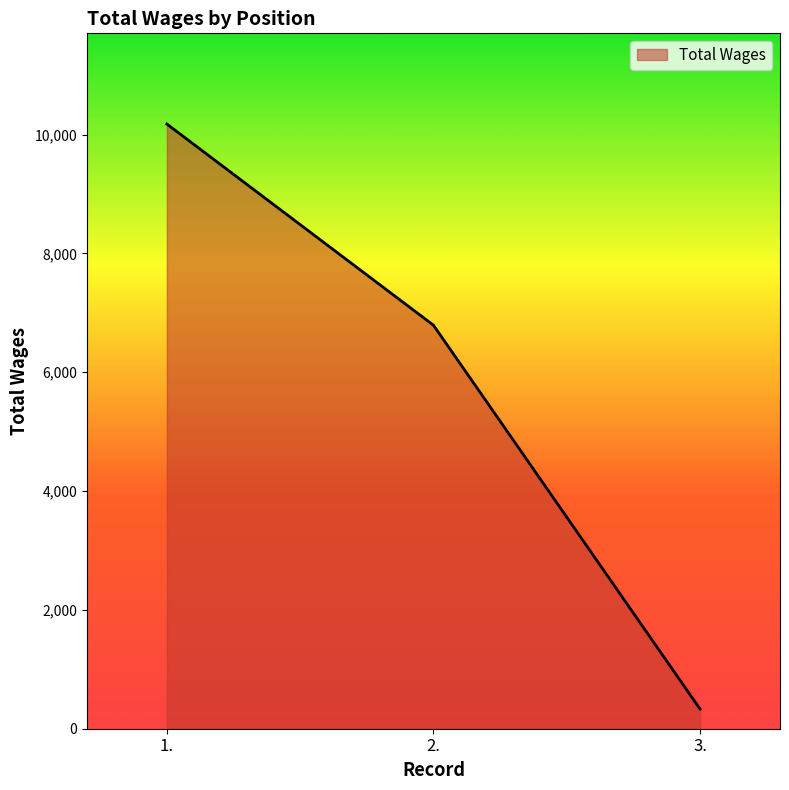

Count the number of categories in the chart.

3